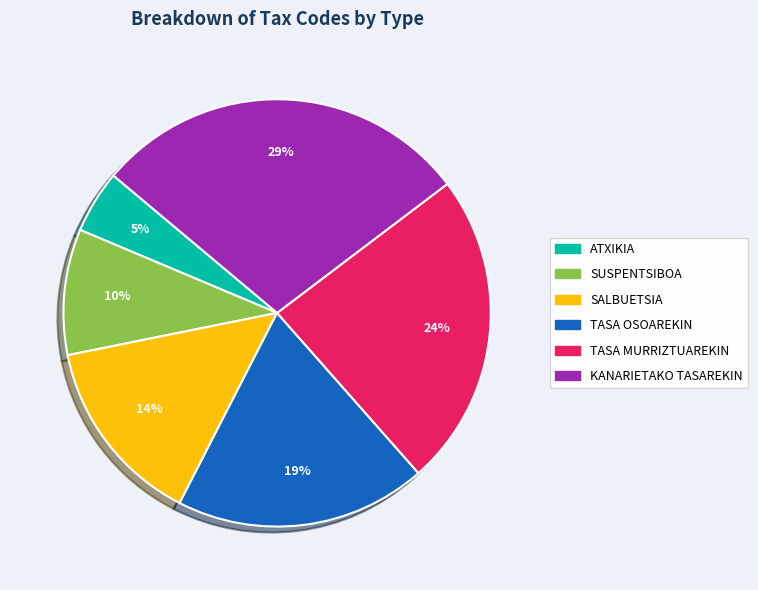

To the nearest percent, what is the difference between the largest and smallest slice percentages?

24%